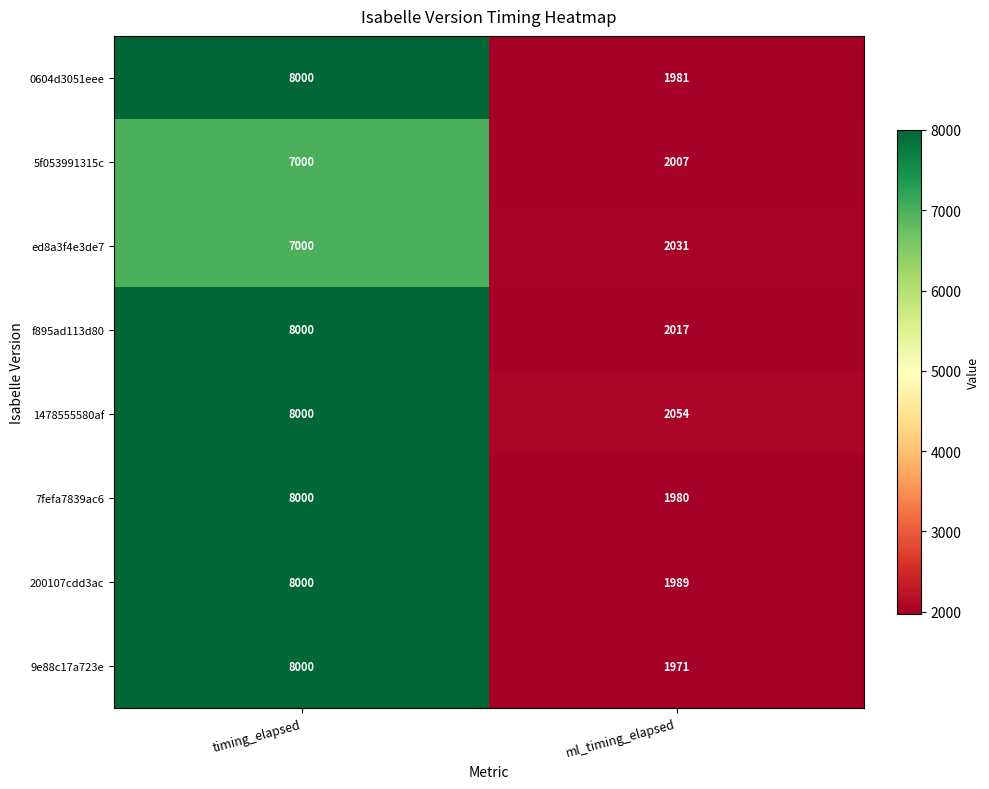

What is the minimum value shown in the chart?

1971